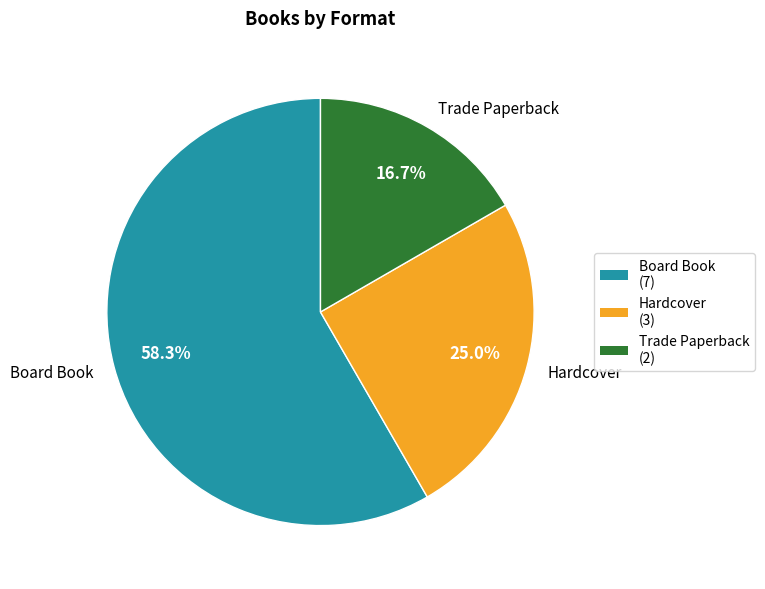

How many slices are in this pie chart?

3